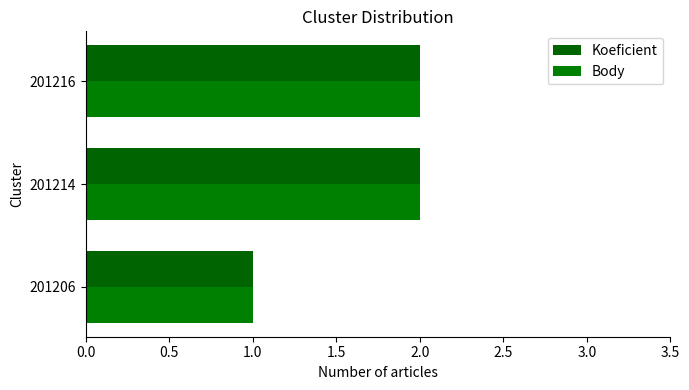

How many data points does each series have?

3